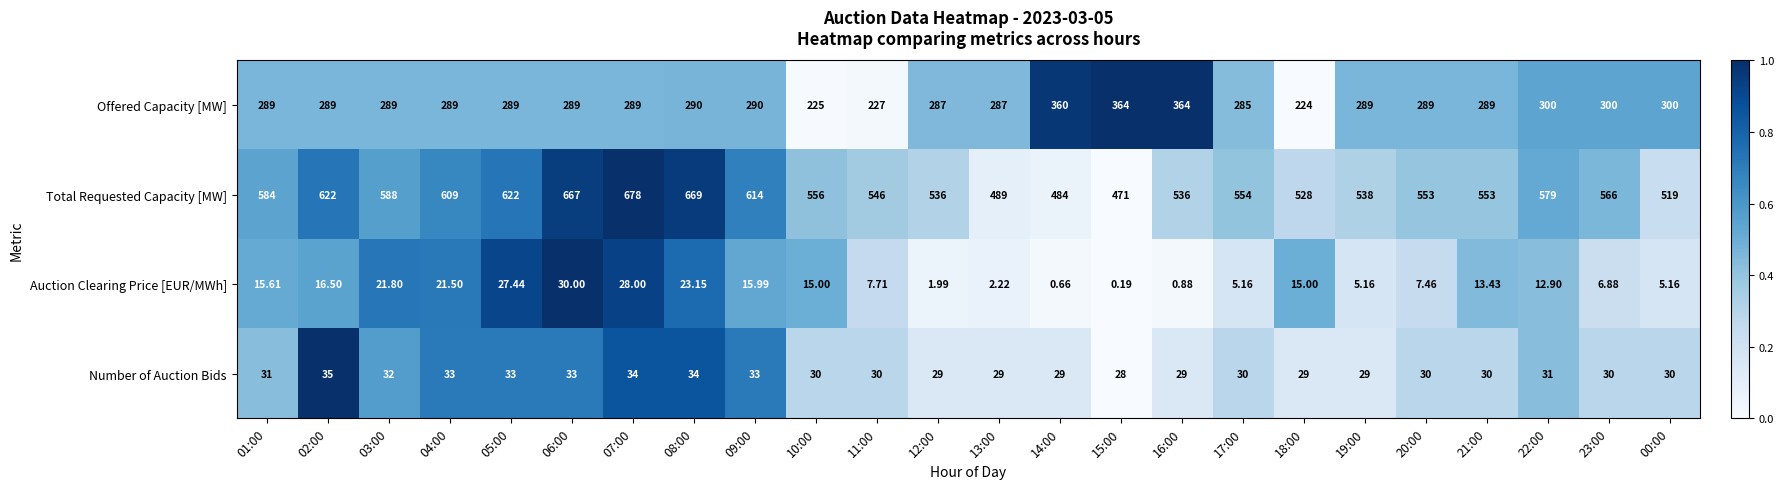

What is the spread (max minus min) of values at 19:00?

532.8